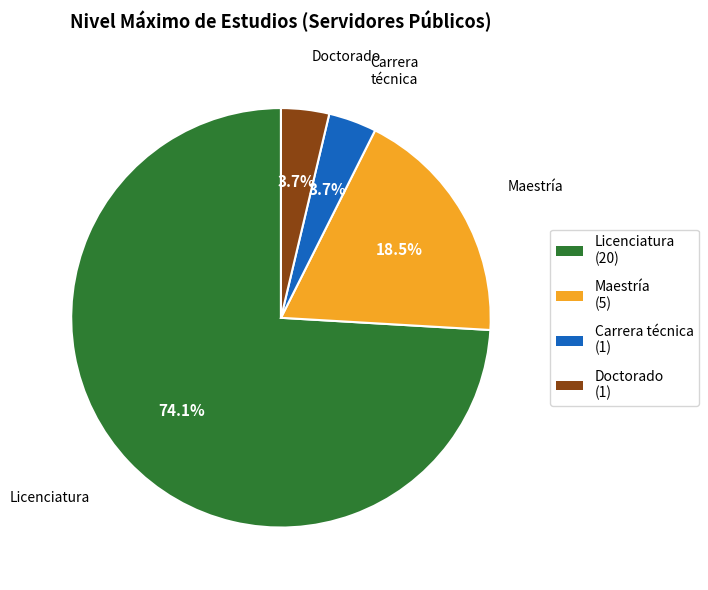

How much of the chart is everything except Carrera técnica (1)?

96.3%